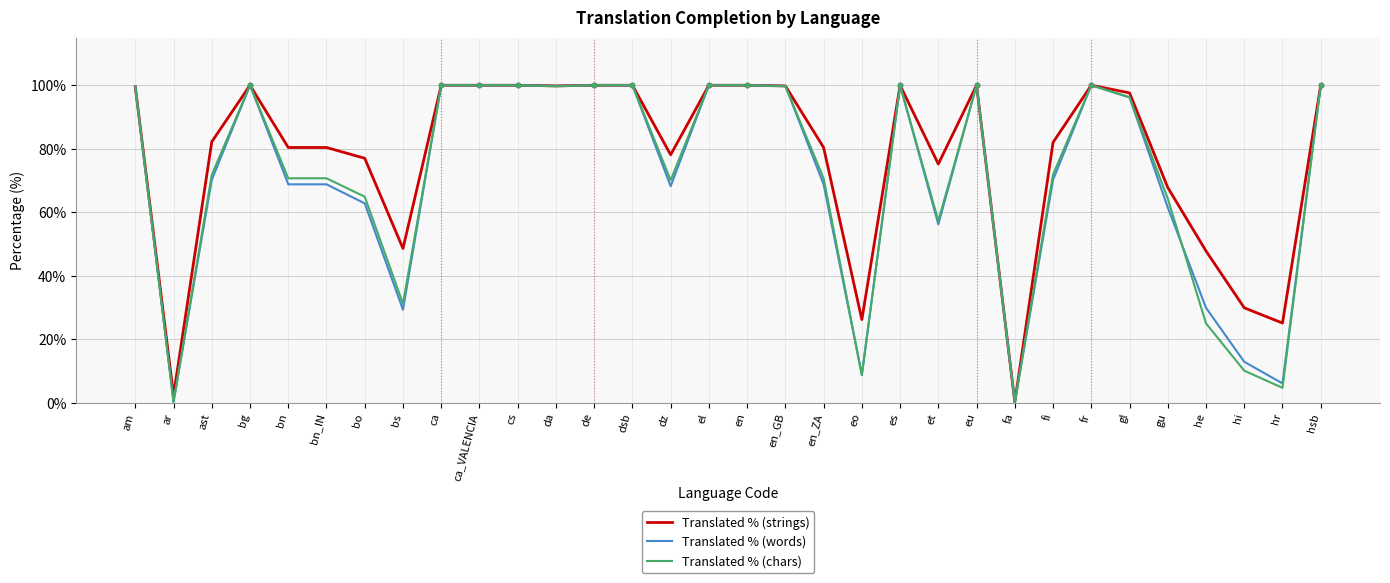

Is it true that Translated % (words) equals 129.3 at gl?

False